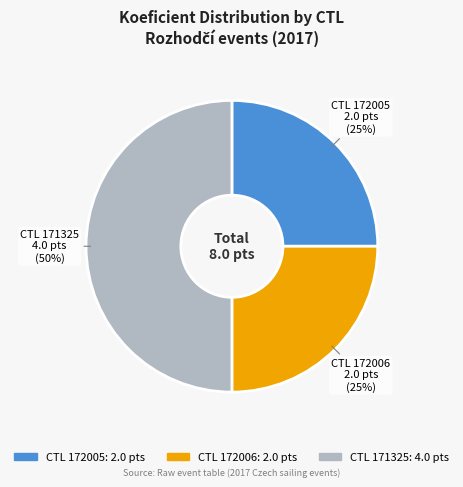

To the nearest percent, what is the average slice percentage?

33%